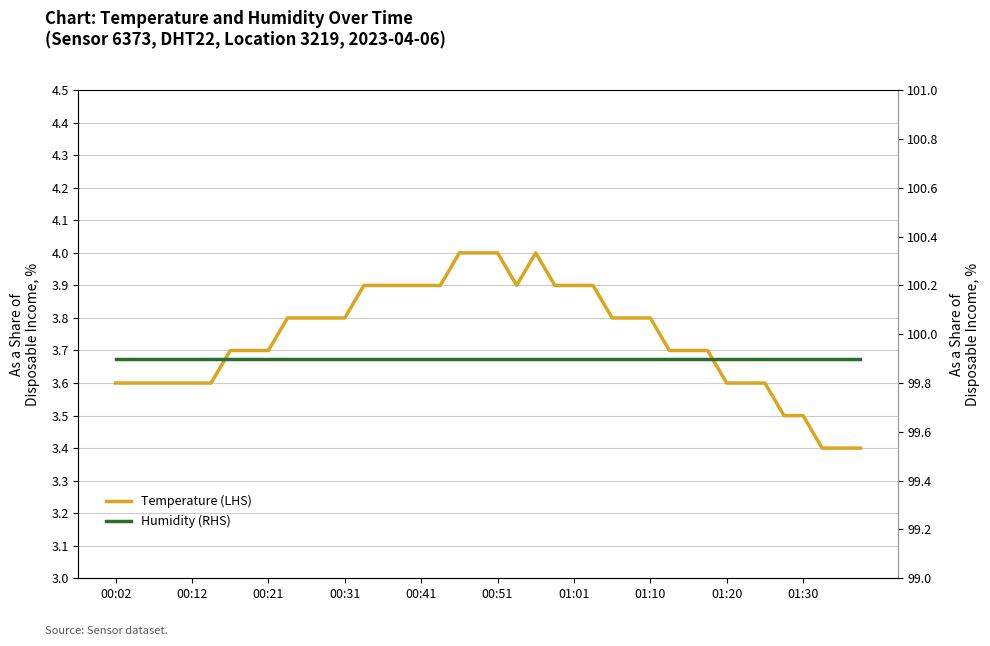

How many categories are shown in the chart?

40